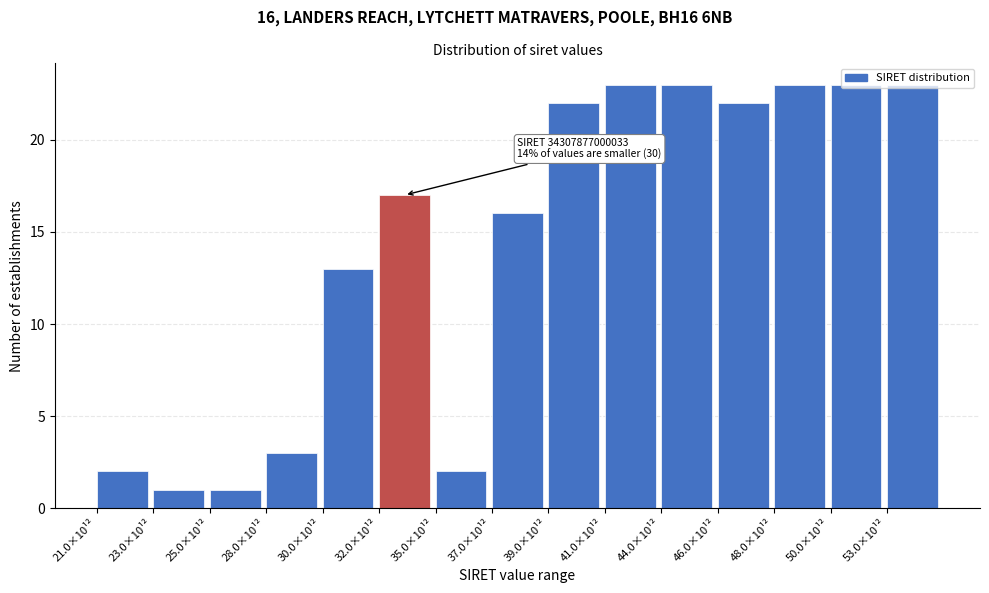

What is the label of the 4th bar from the right?

46.0×10¹²